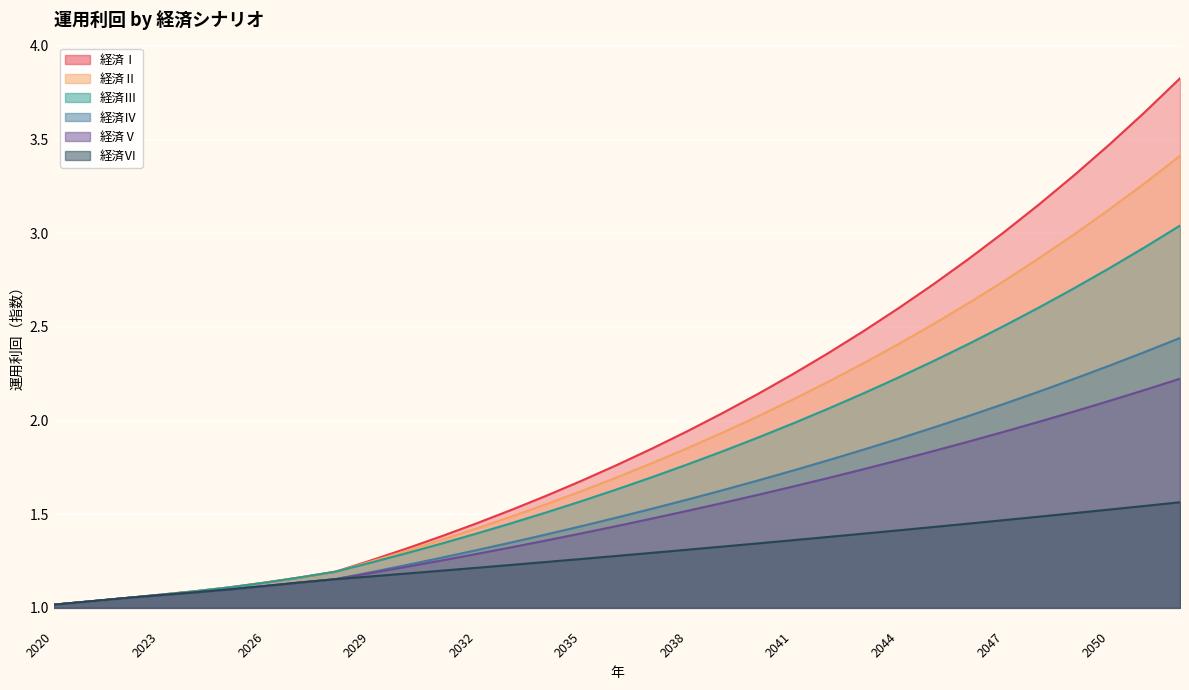

How many distinct data groups are displayed?

6